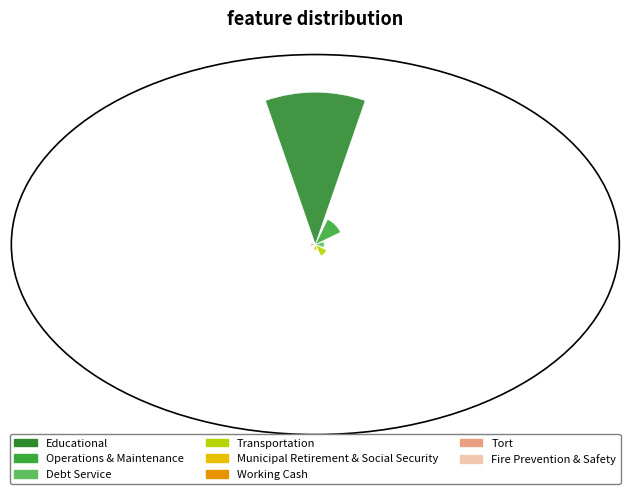

Are the bars horizontal?

No